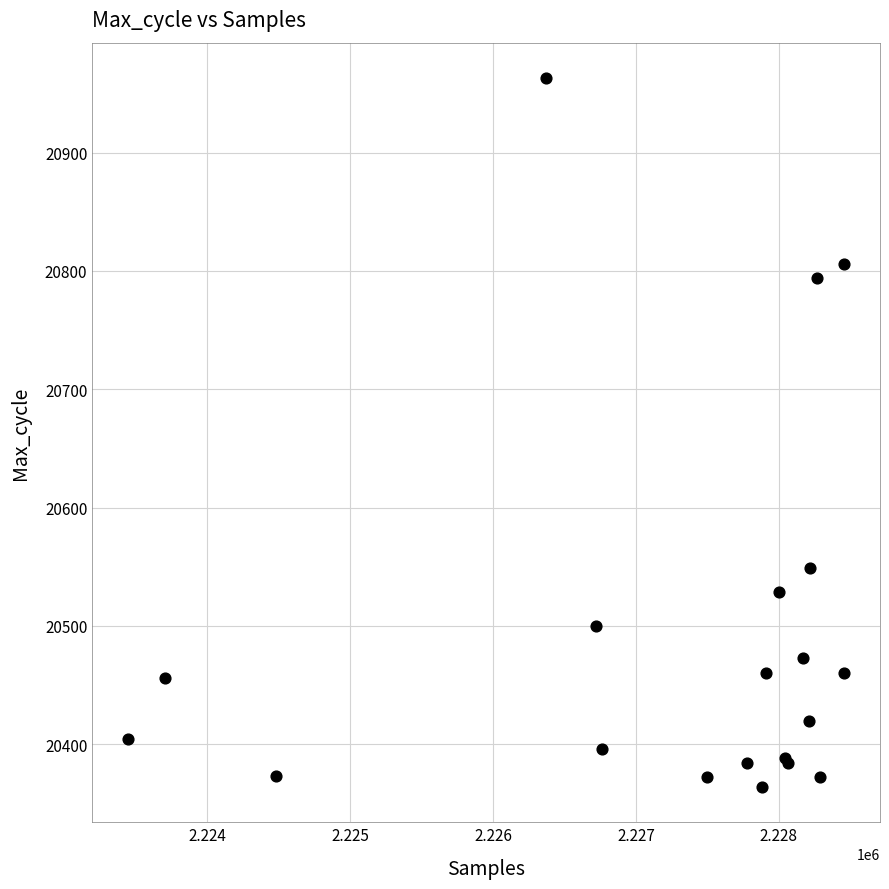

What Y value in the scatter plot is closest to 20663?

20549